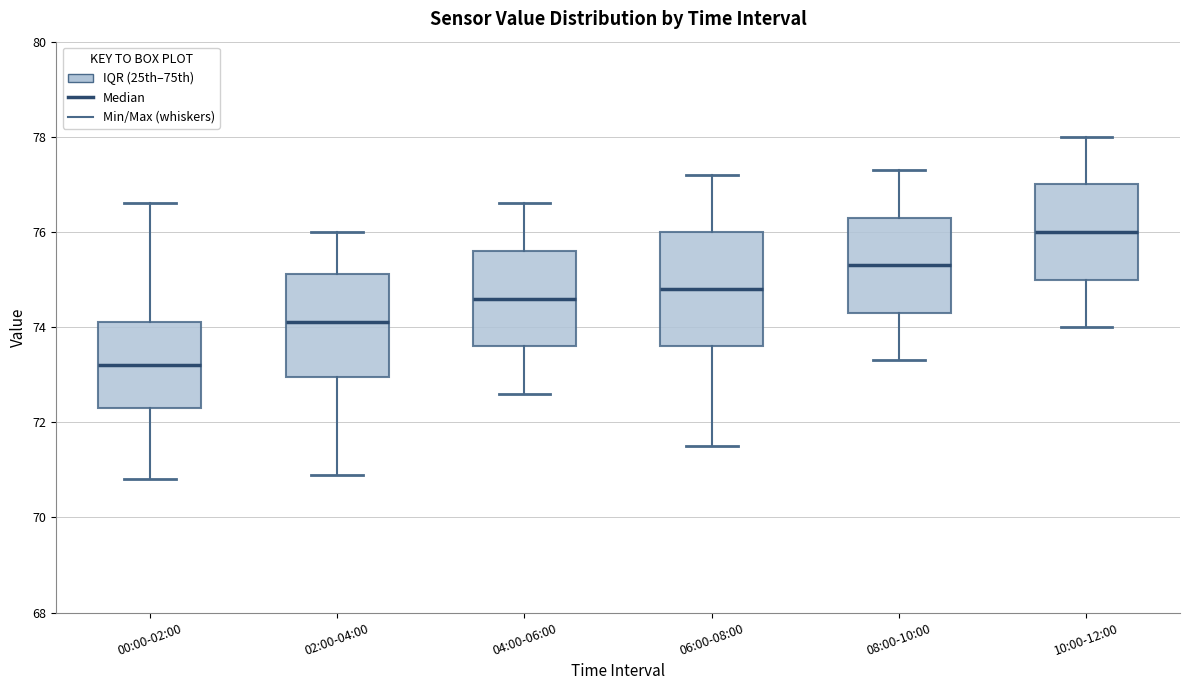

Reading left to right, transcribe this box plot: for each box, give where its median line is, the range the box spans, and where its two whiskers end, as read against the y-axis. The values are not printed on the chart, so give them approximately, as read against the axis.

00:00-02:00: median 73.2, box 72.4 to 74.2, whiskers 70.8 to 76.6
02:00-04:00: median 74.2, box 73.0 to 75.2, whiskers 71.0 to 76.0
04:00-06:00: median 74.6, box 73.6 to 75.6, whiskers 72.6 to 76.6
06:00-08:00: median 74.8, box 73.6 to 76.0, whiskers 71.6 to 77.2
08:00-10:00: median 75.4, box 74.4 to 76.4, whiskers 73.4 to 77.4
10:00-12:00: median 76.0, box 75.0 to 77.0, whiskers 74.0 to 78.0